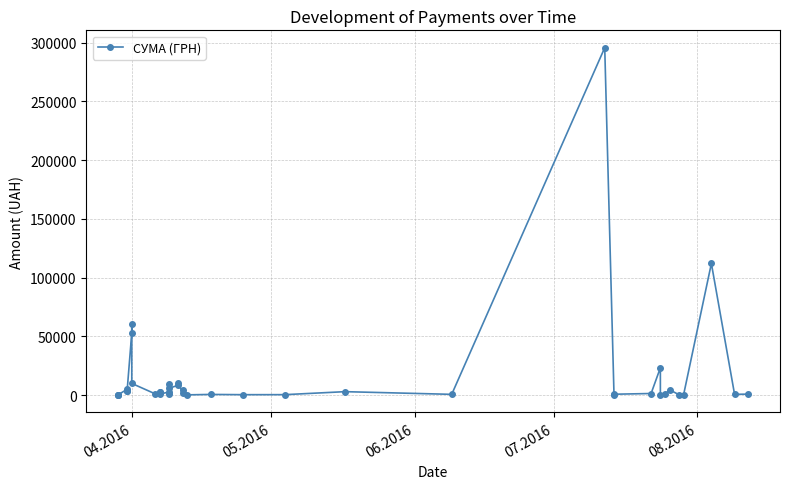

Is this an area chart (filled region under the line)?

No